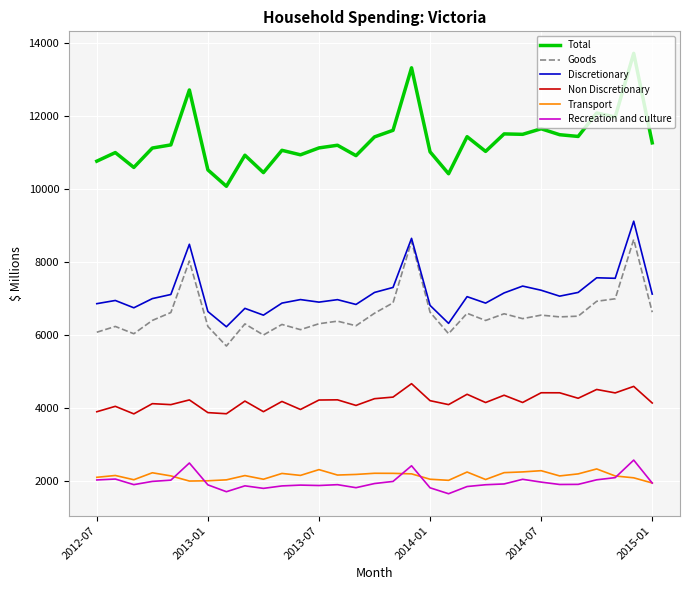

What is the smallest value displayed?

1656.6